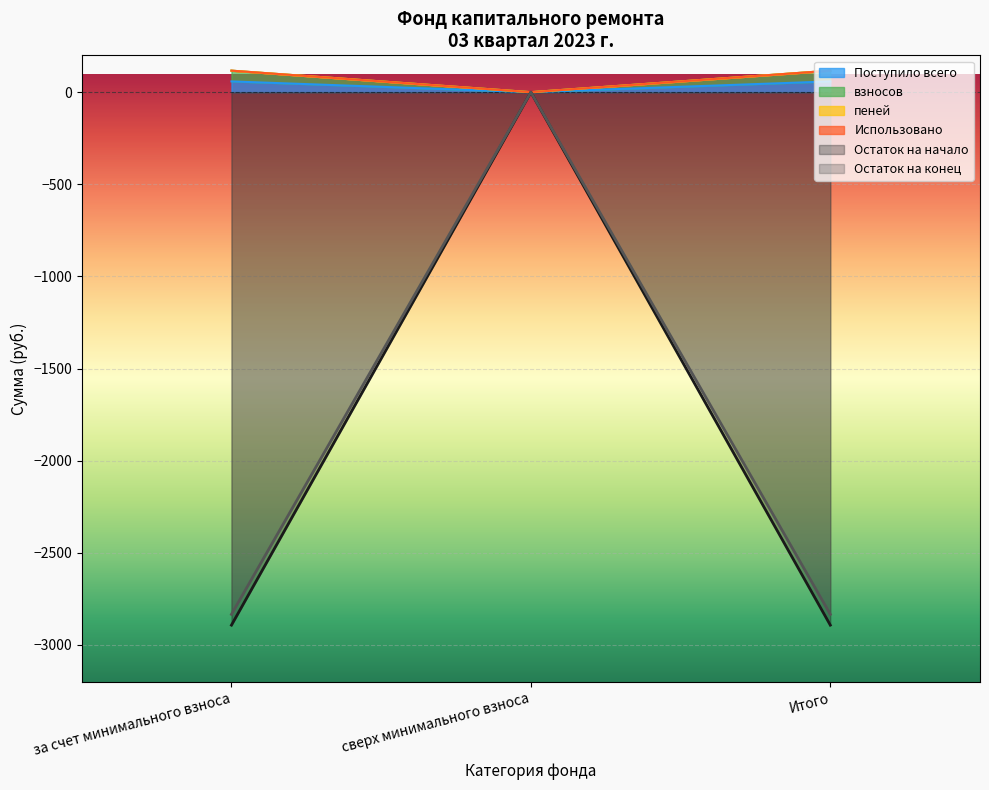

What is the approximate value of Остаток на начало at Итого?

58.4